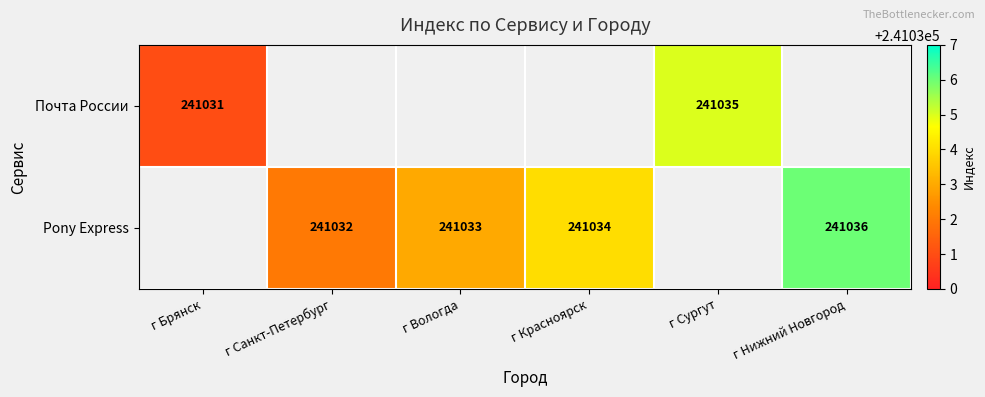

The Pony Express series shows 58827.4 at г Санкт-Петербург. True or false?

False